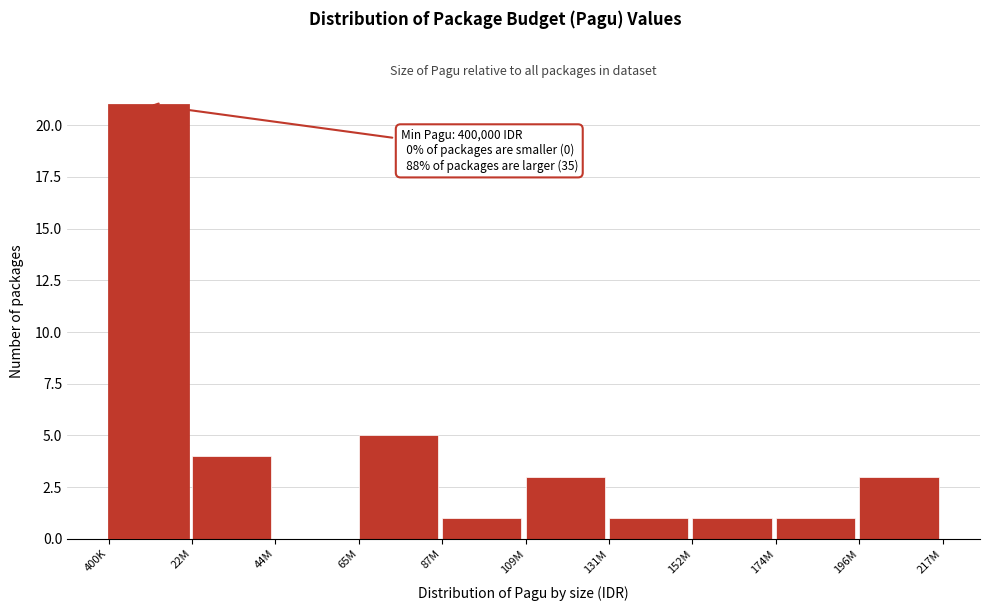

Reading left to right, transcribe all the data shown in this chart.

400K=21	22M=4	44M=0	65M=5	87M=1	109M=3	131M=1	152M=1	174M=1	196M=3